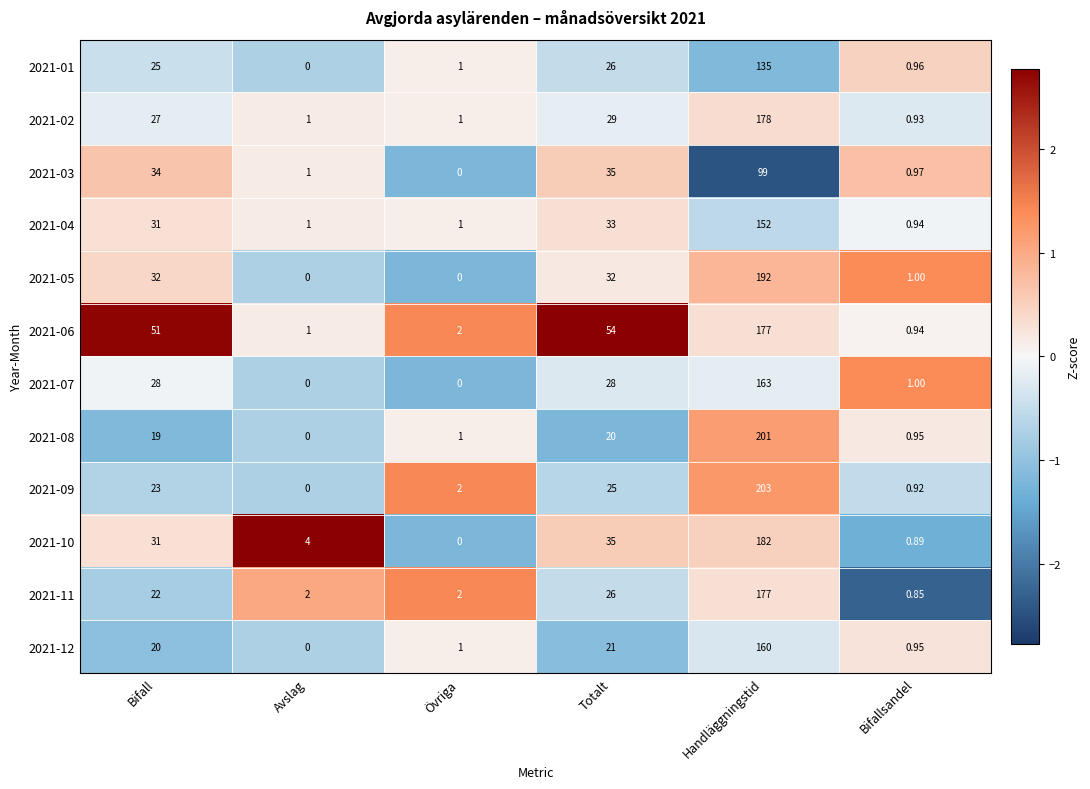

Rank the categories by 2021-03 value from highest to lowest.

Handläggningstid, Totalt, Bifall, Avslag, Bifallsandel, Övriga